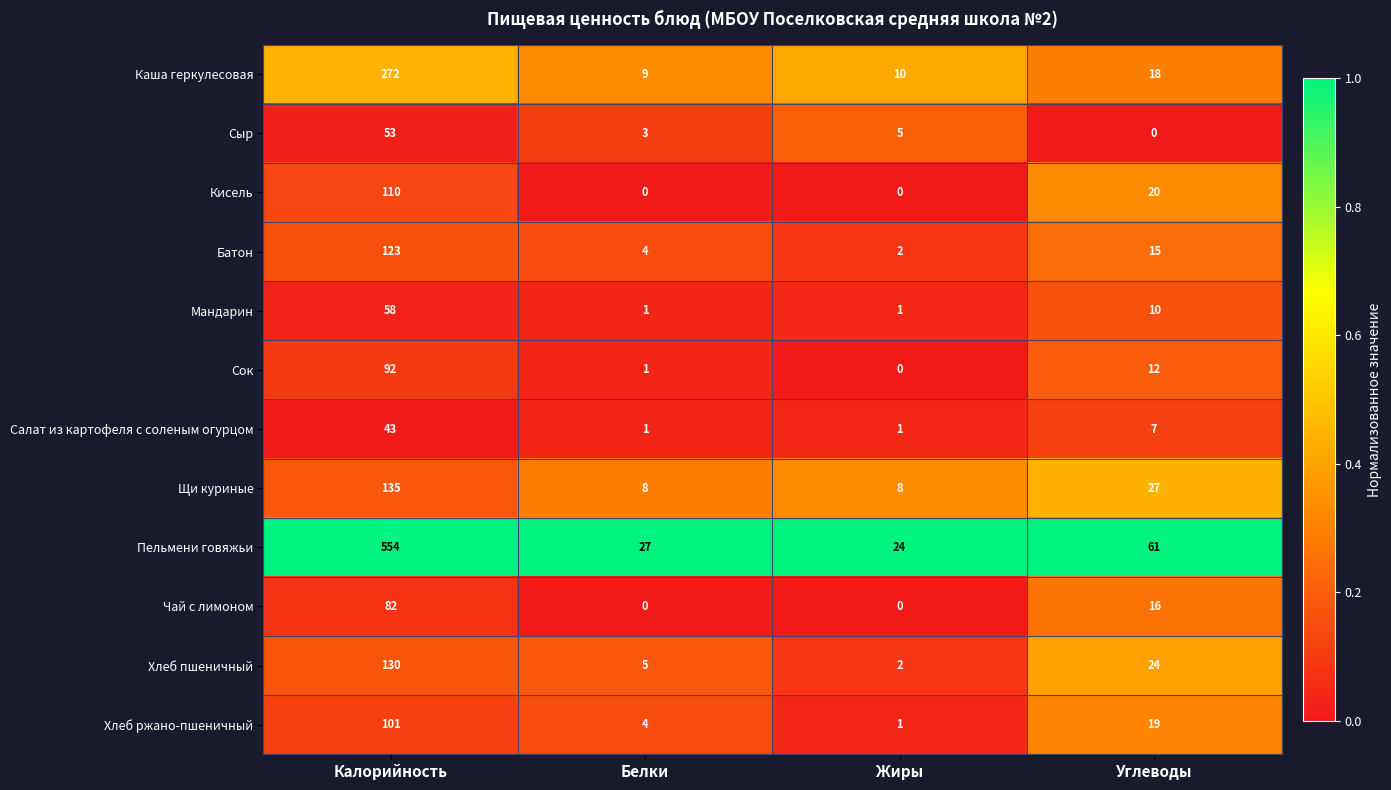

Which series has the widest spread of values?

Пельмени говяжьи